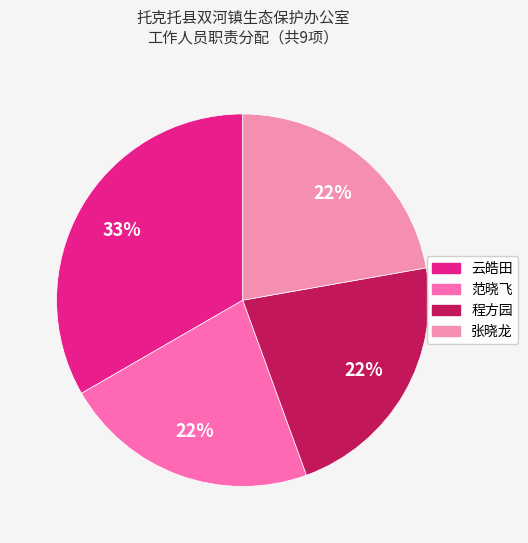

What percentage is NOT represented by 程方园?

77.8%